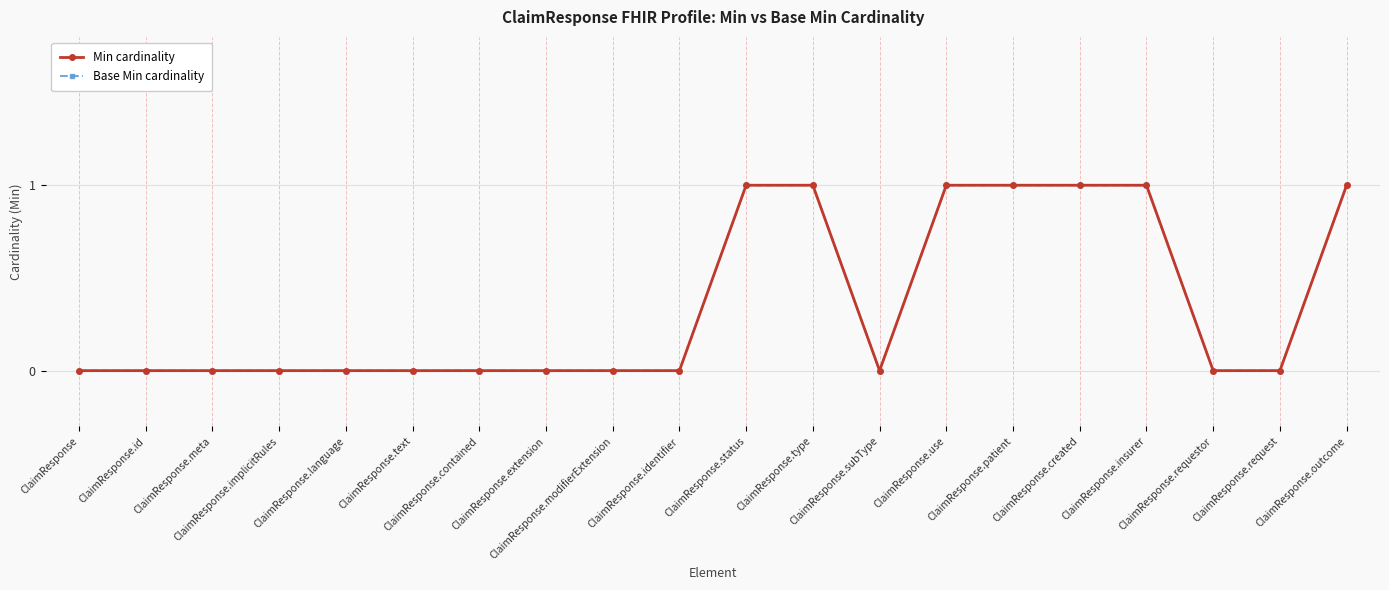

Which series has the largest total across all categories?

Min cardinality